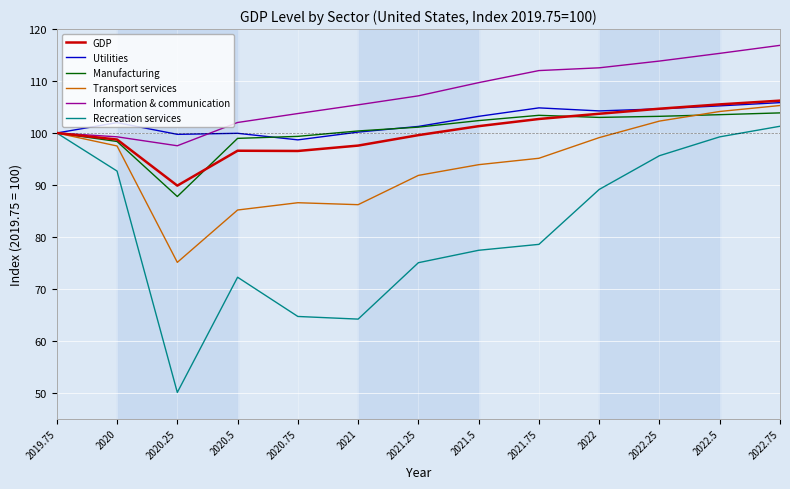

At which label is Utilities closest to 102?

2020